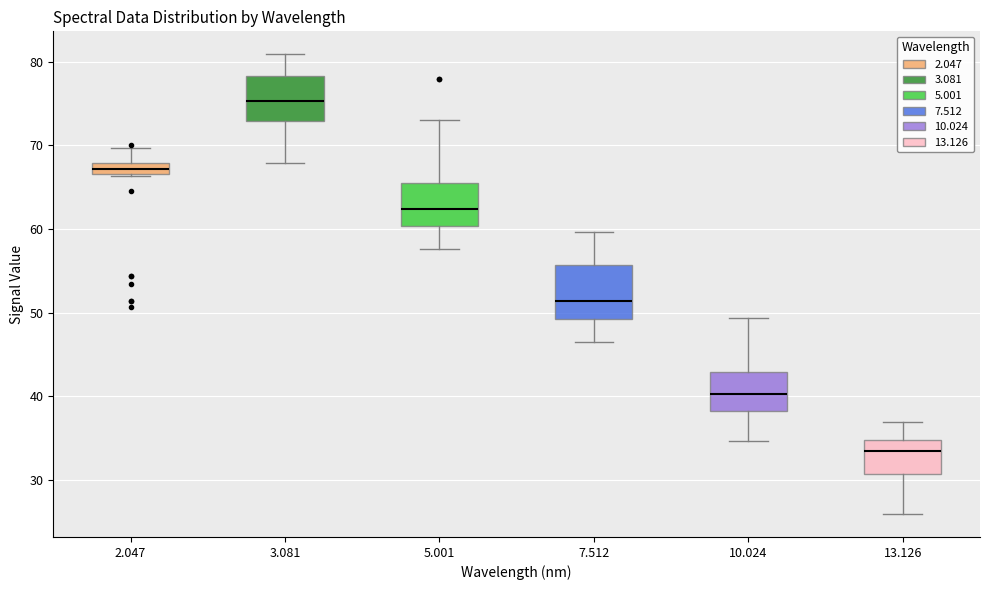

Which box is the tallest, from its lower edge to its upper edge?

7.512